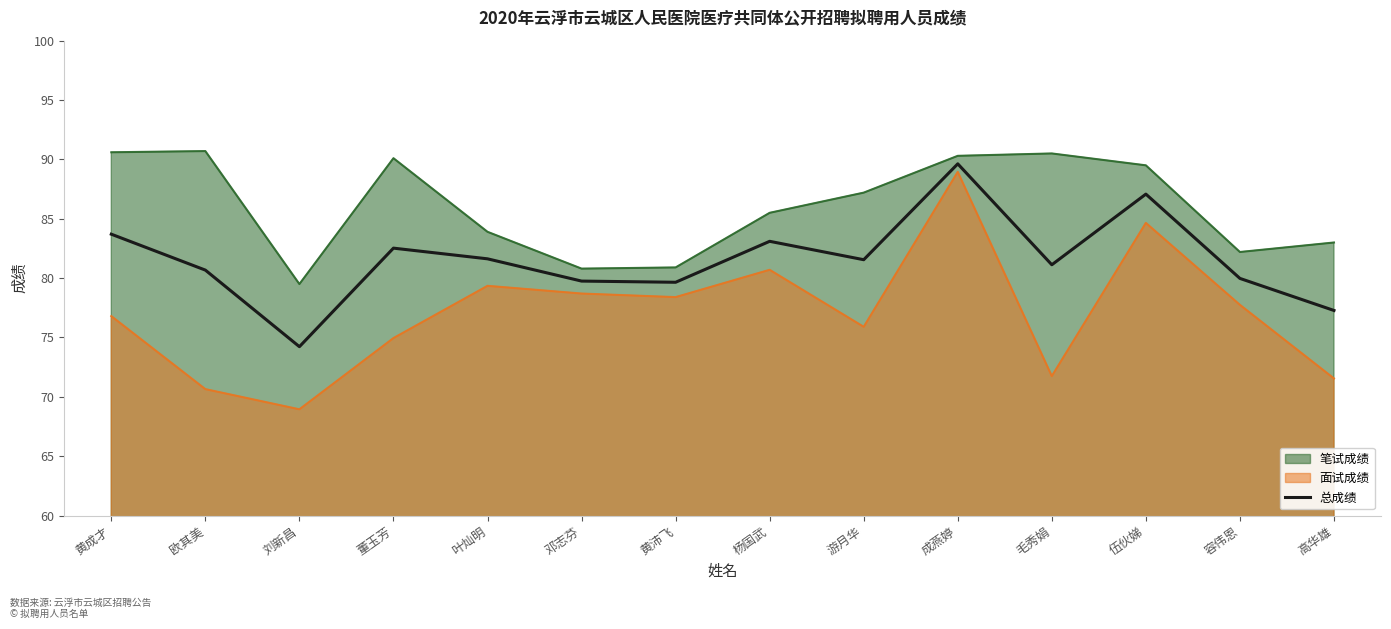

Reading left to right, what are all the values shown in this chart?

83.7	80.7	74.2	82.5	81.6	79.8	79.7	83.1	81.5	89.6	81.1	87.1	80.0	77.3